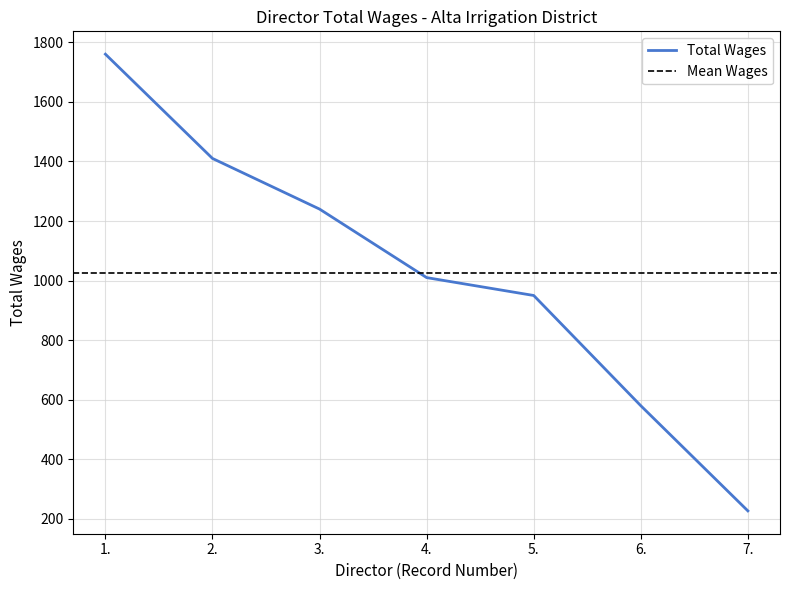

At which category does the chart reach its peak across all series?

1.